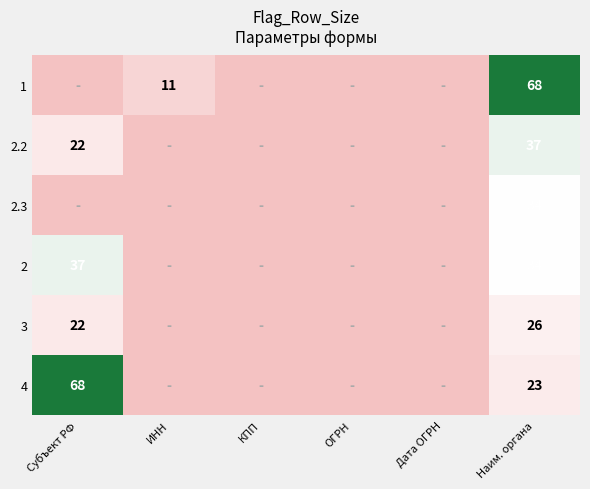

The 2.2 series shows 31 at Субъект РФ. True or false?

False